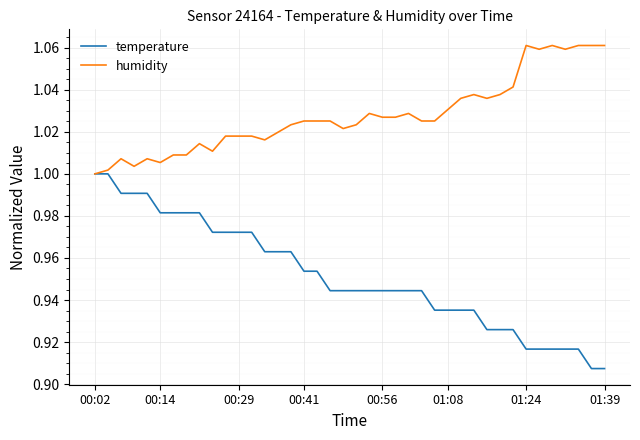

Which series has the largest range (max minus min)?

temperature